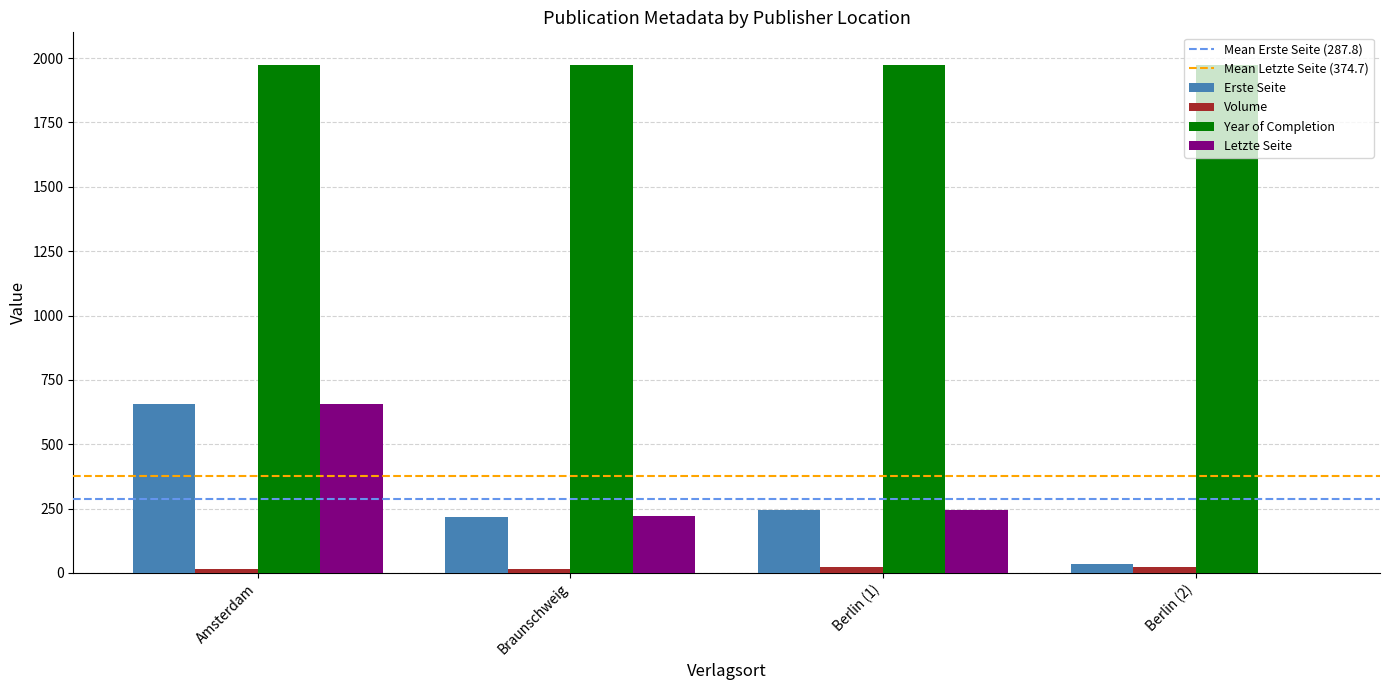

Is it true that Letzte Seite equals 658 at Amsterdam?

True